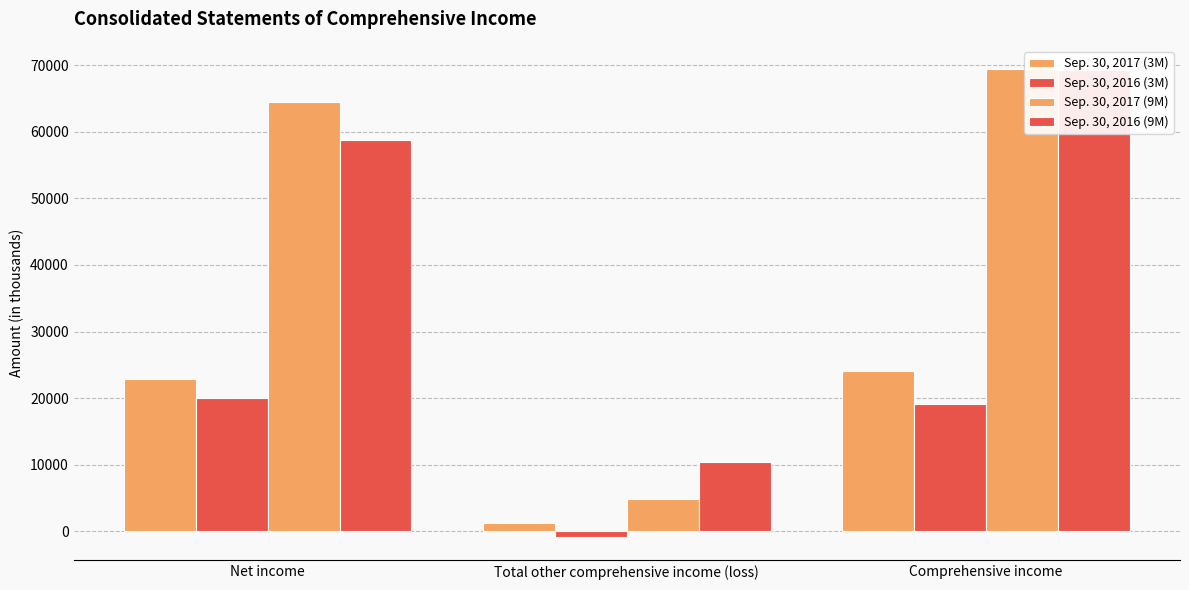

What is the difference between the Sep. 30, 2017 (3M) values at Total other comprehensive income (loss) and Comprehensive income?

22876